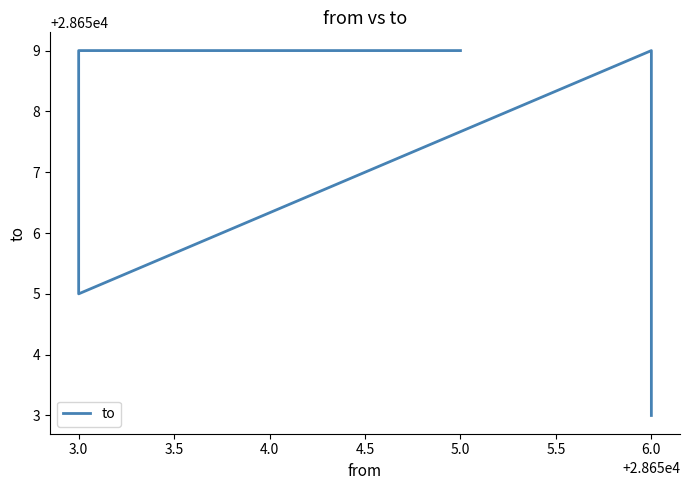

What is the difference between the second highest and minimum values?

6